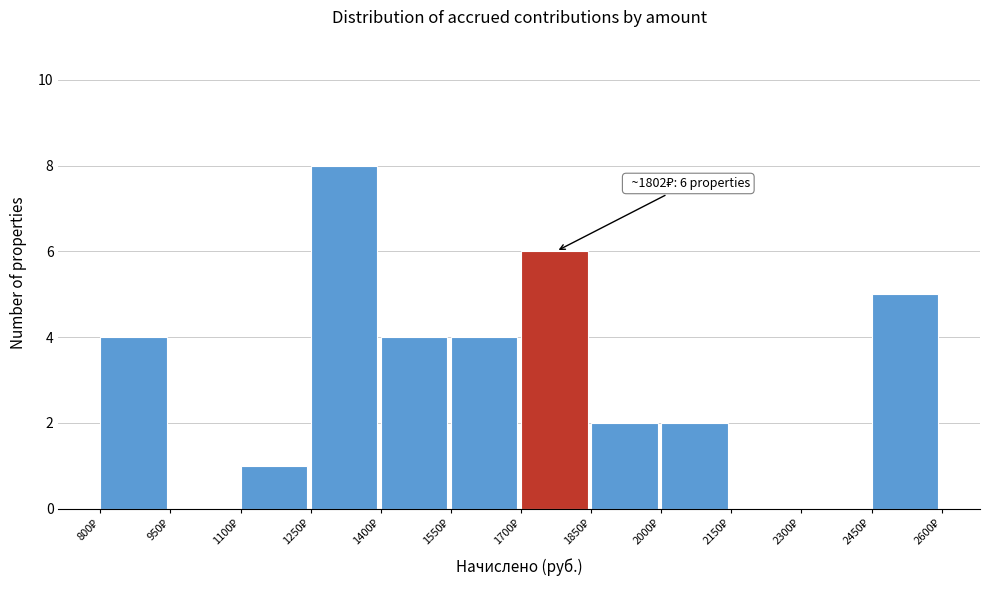

Over which range of the x-axis is the bar tallest?

1250 to 1400